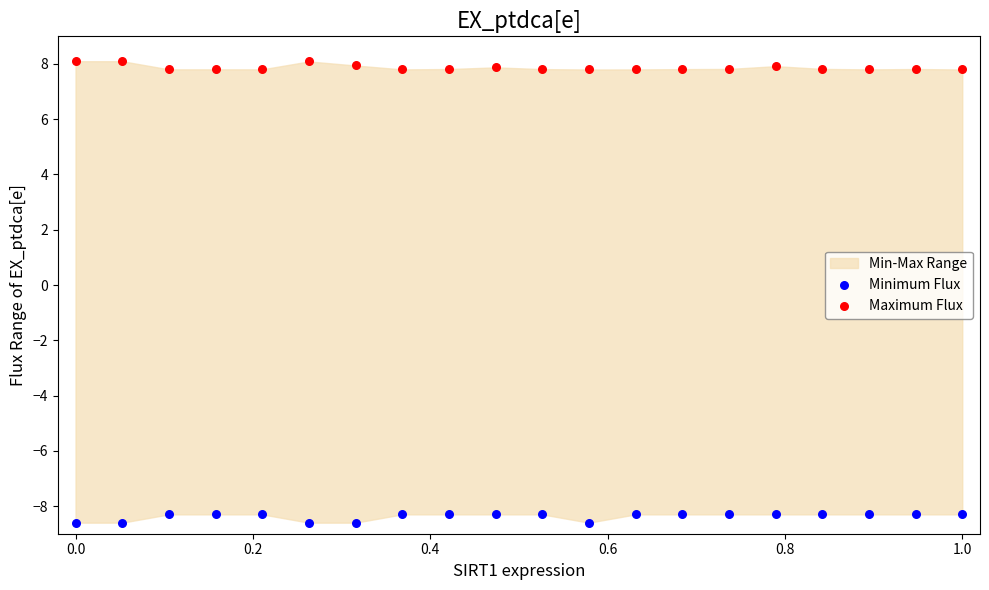

Which series reaches the minimum Y coordinate?

Minimum Flux